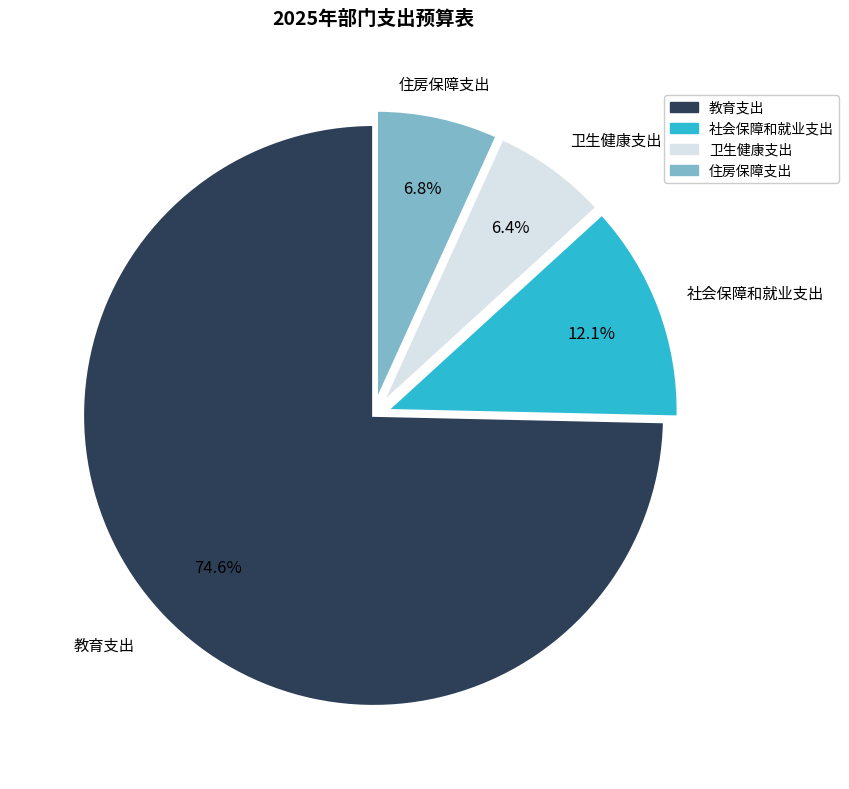

Which category has the biggest portion of the pie?

教育支出